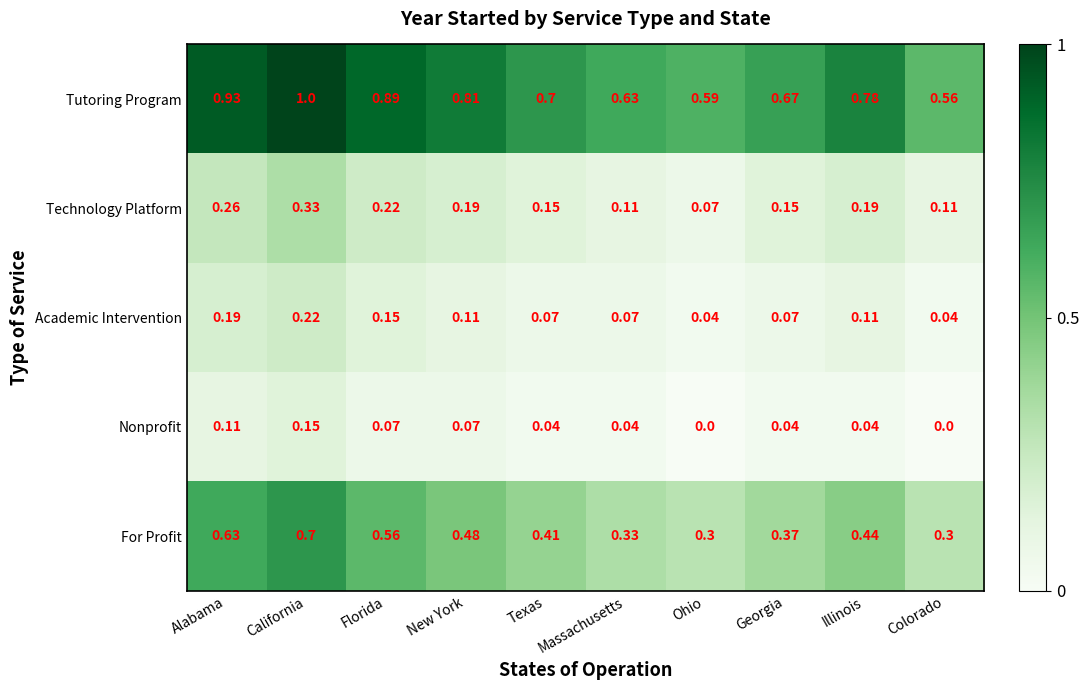

Which series changed the most between Illinois and Colorado?

Tutoring Program